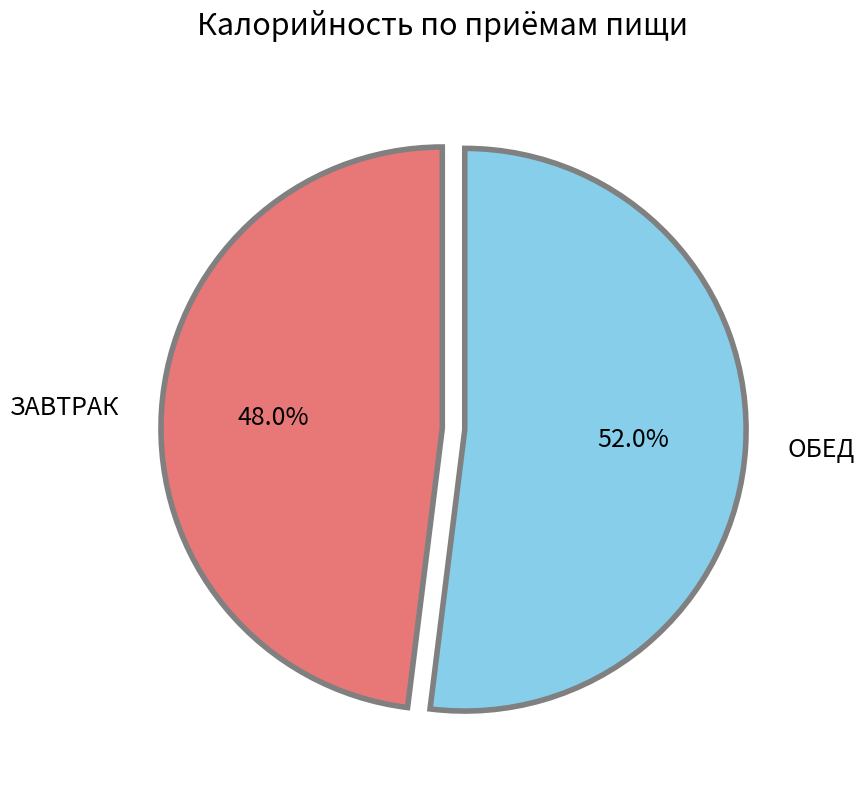

What portion of the pie excludes ОБЕД?

48.0%